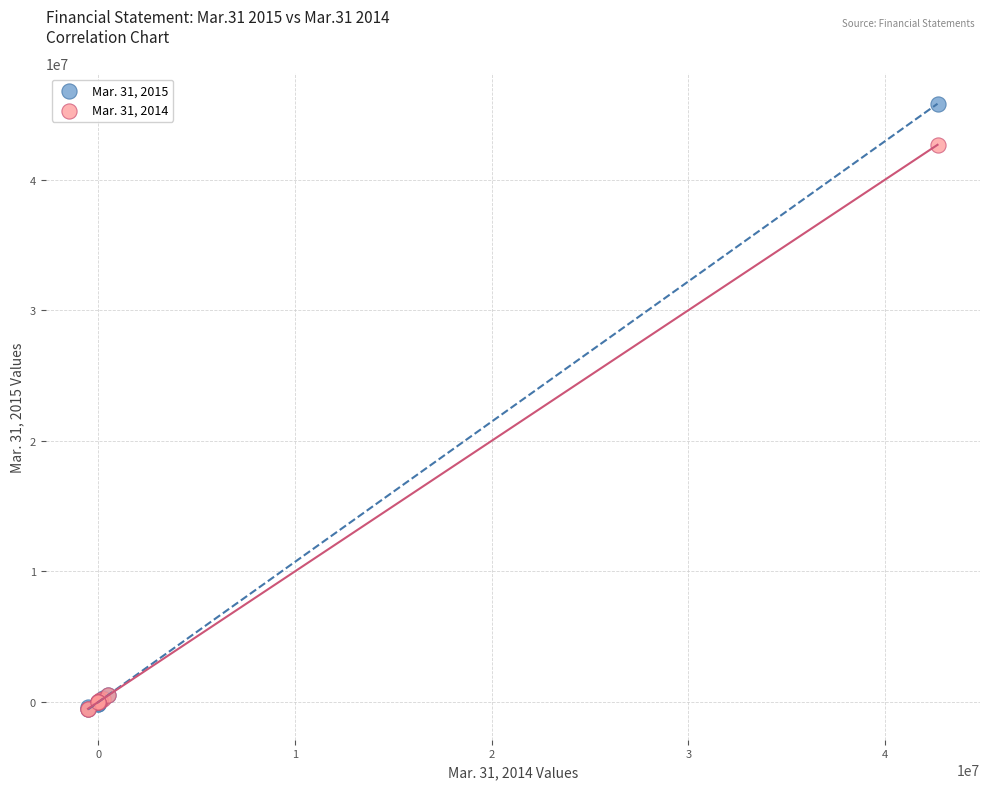

Across all series, what Y value is closest to 22633447?

42658881.0